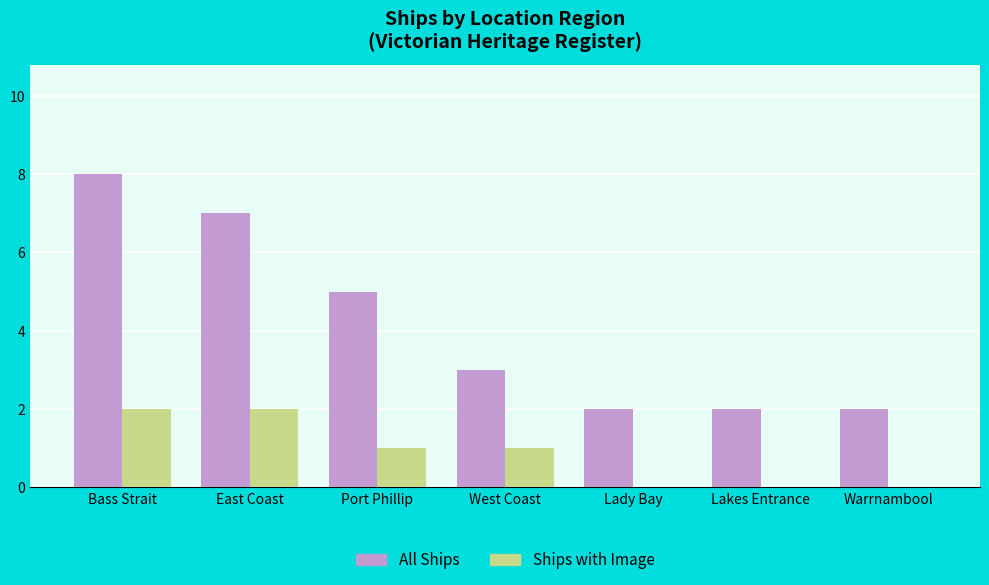

Which series changed the most between East Coast and Port Phillip?

All Ships